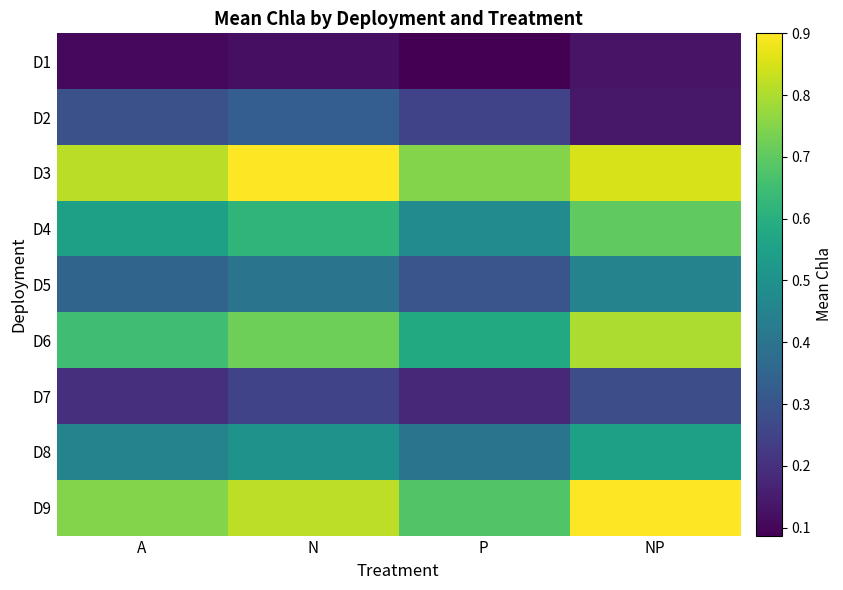

Between N and NP, which is larger?

NP